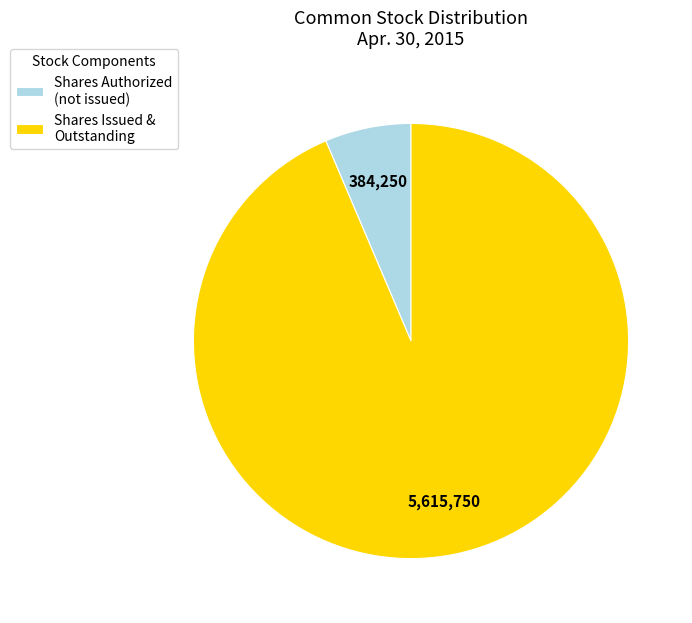

Rank the categories by value from highest to lowest.

Shares Issued & Outstanding, Shares Authorized (not issued)